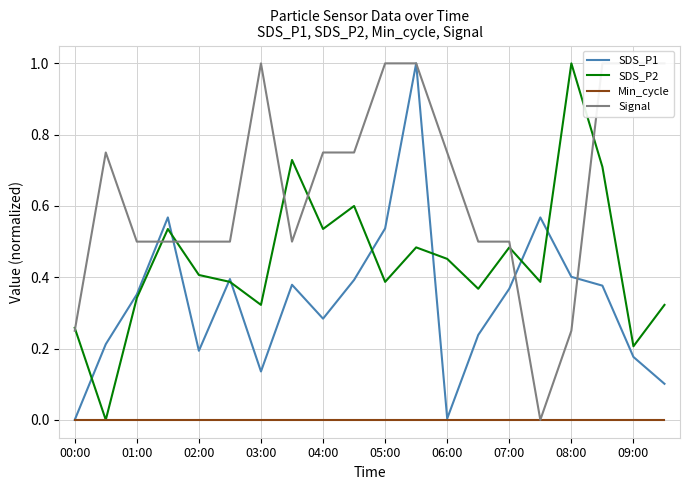

True or false: Min_cycle and Signal intersect in this chart.

False